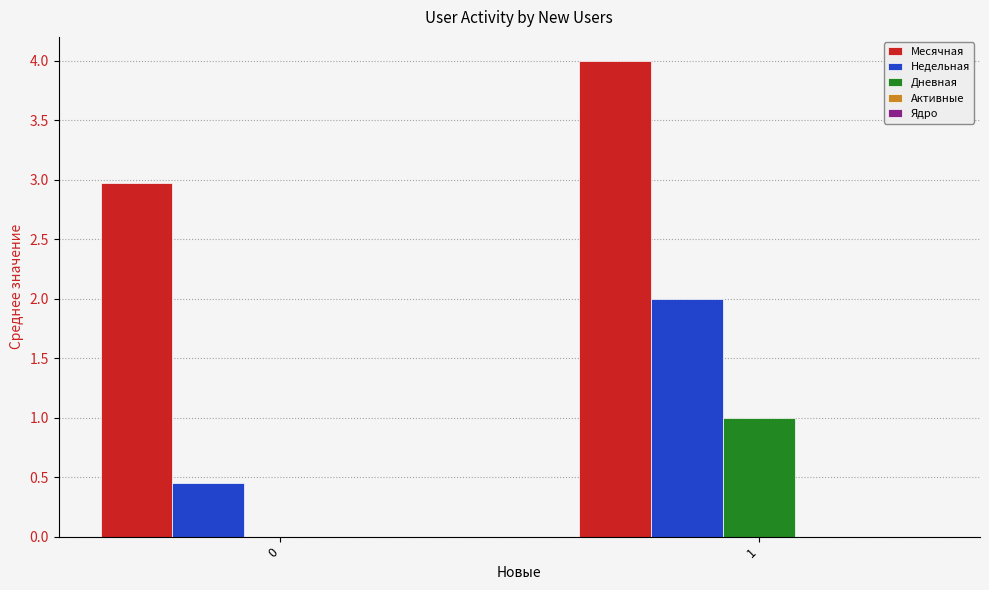

What is the total value across all series at 1?

7.0